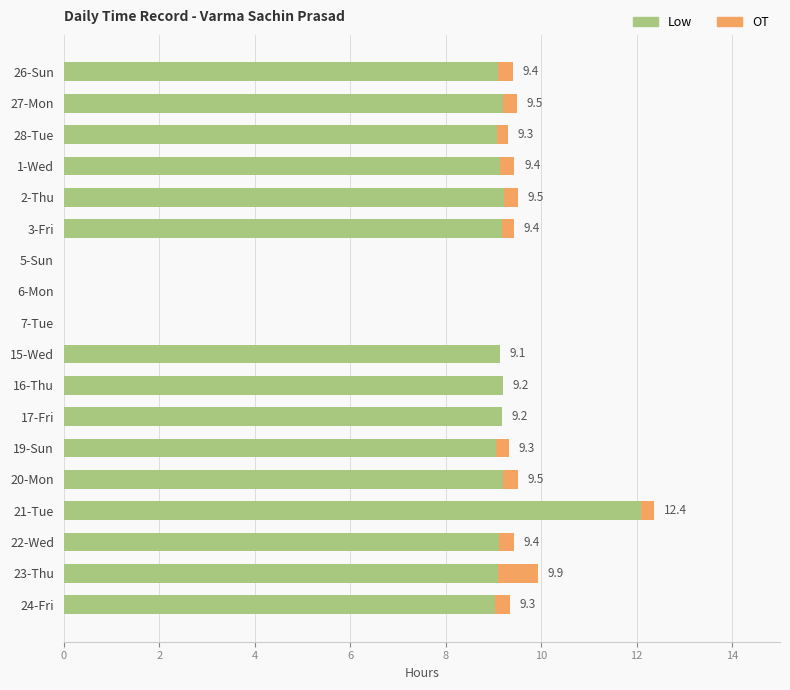

Which category has the highest value in the Low series?

21-Tue